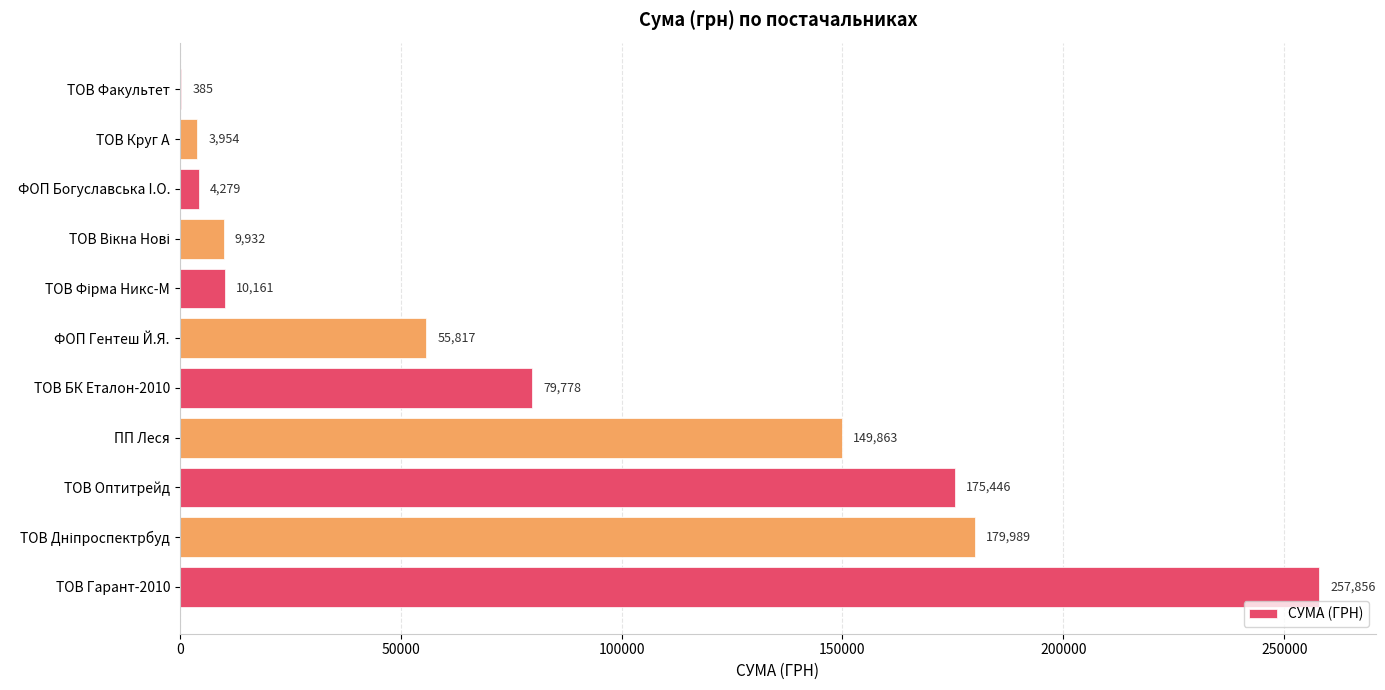

What is the ratio of the value at ТОВ Оптитрейд to the value at ТОВ Гарант-2010?

0.7